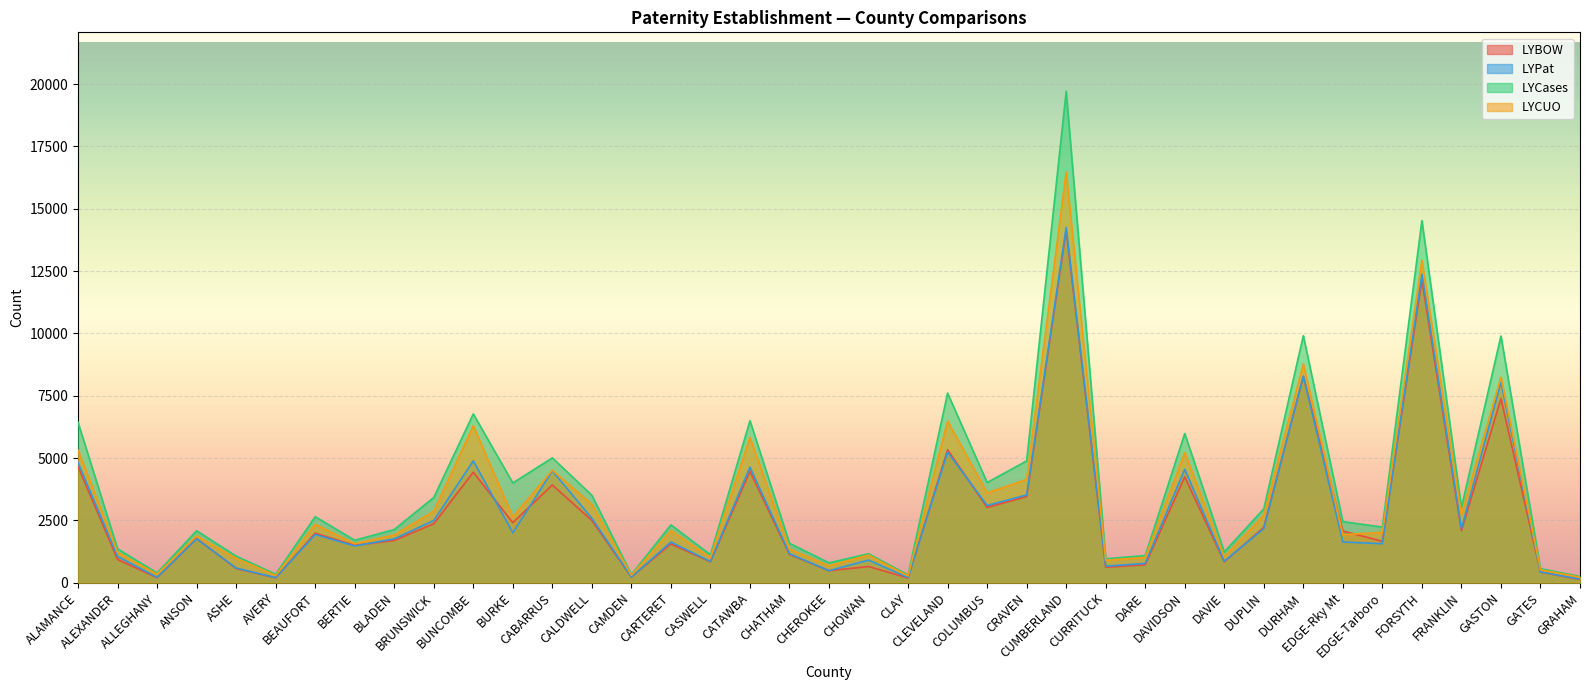

List the series in order of their peak value, lowest first.

LYBOW, LYPat, LYCUO, LYCases